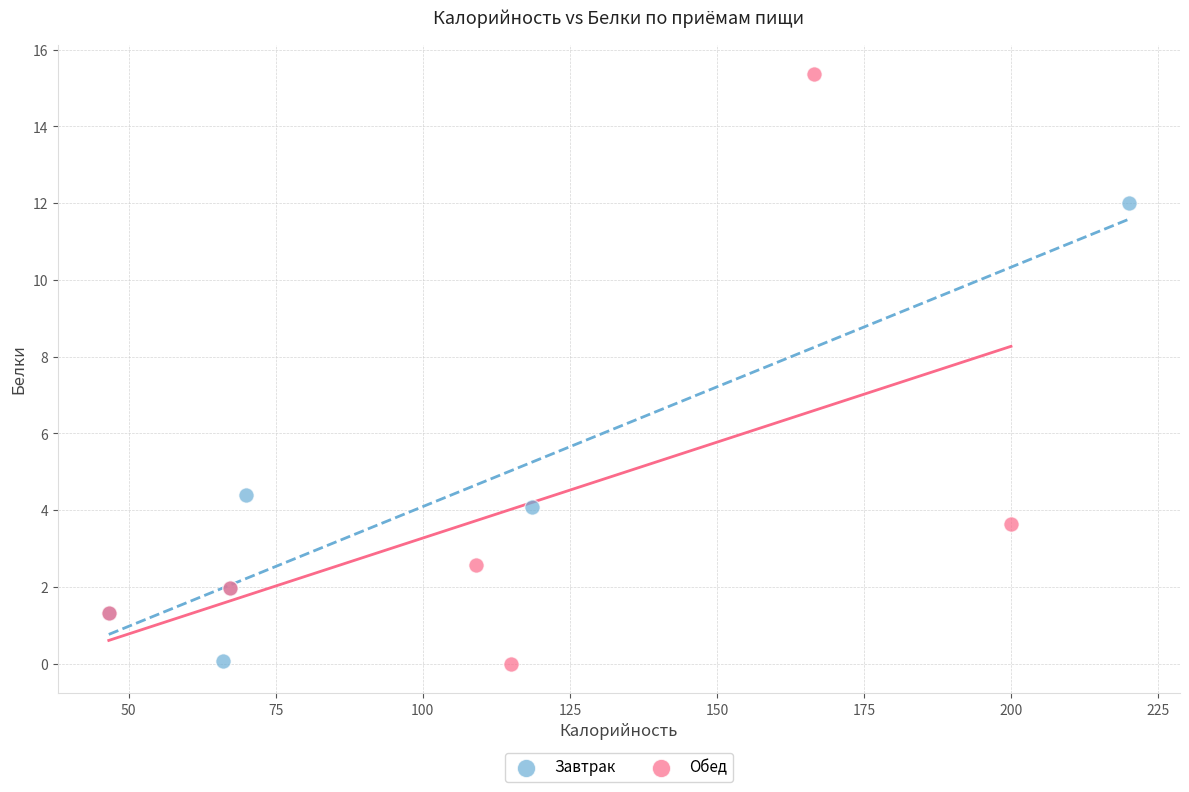

Which series contains the highest Y value?

Обед